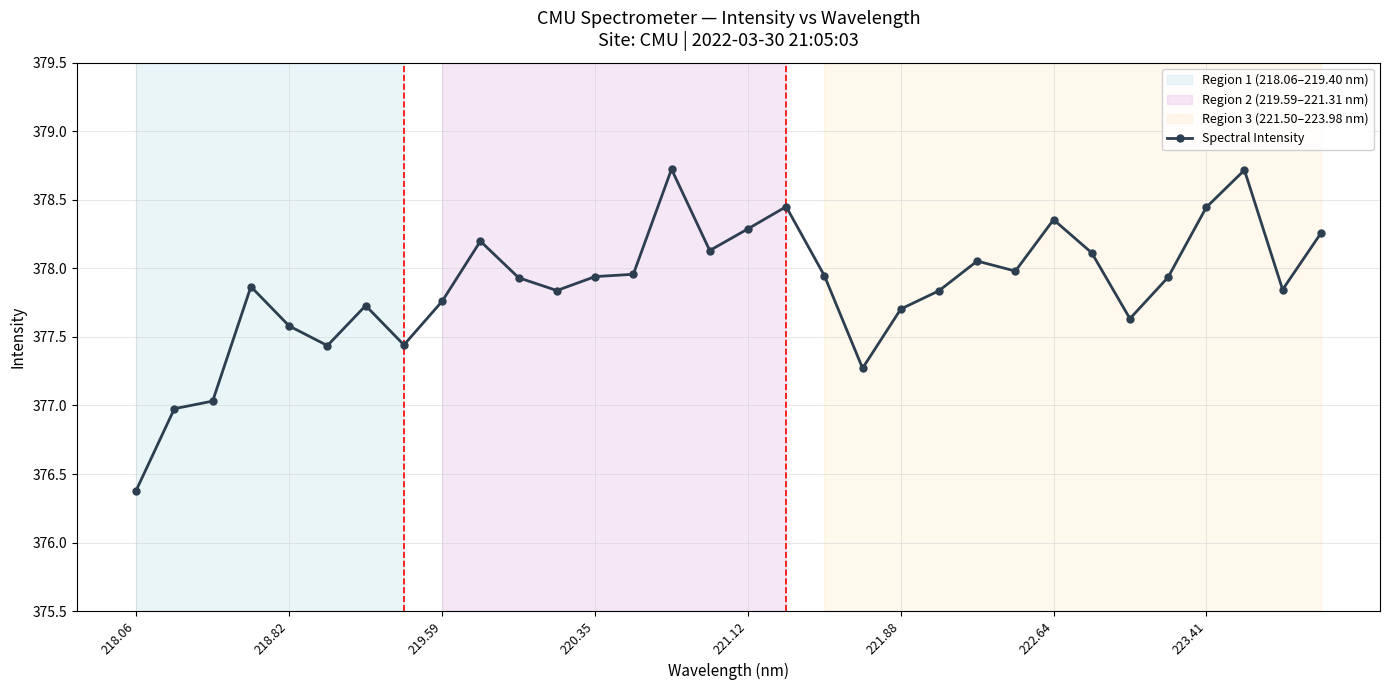

True or false: the data has more than 1 interior local peaks.

True